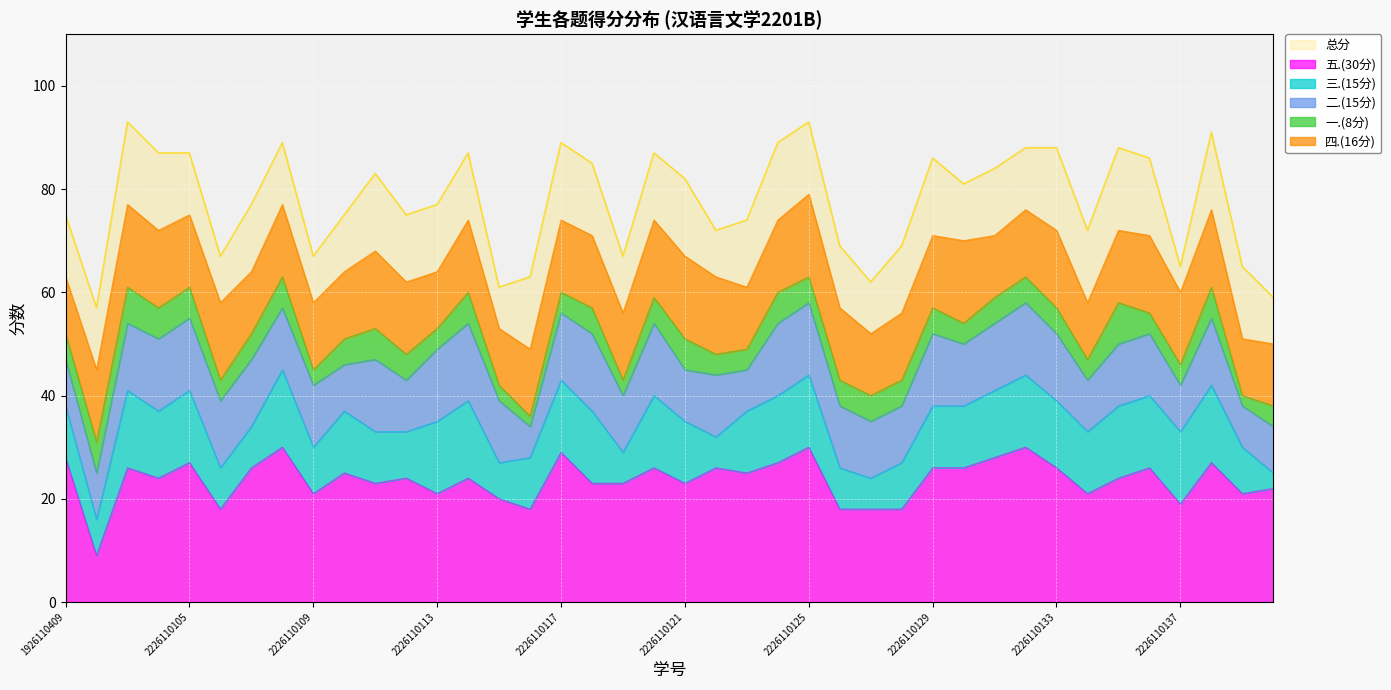

The value of 四.(16分) at 2226110106 is 15. True or false?

True